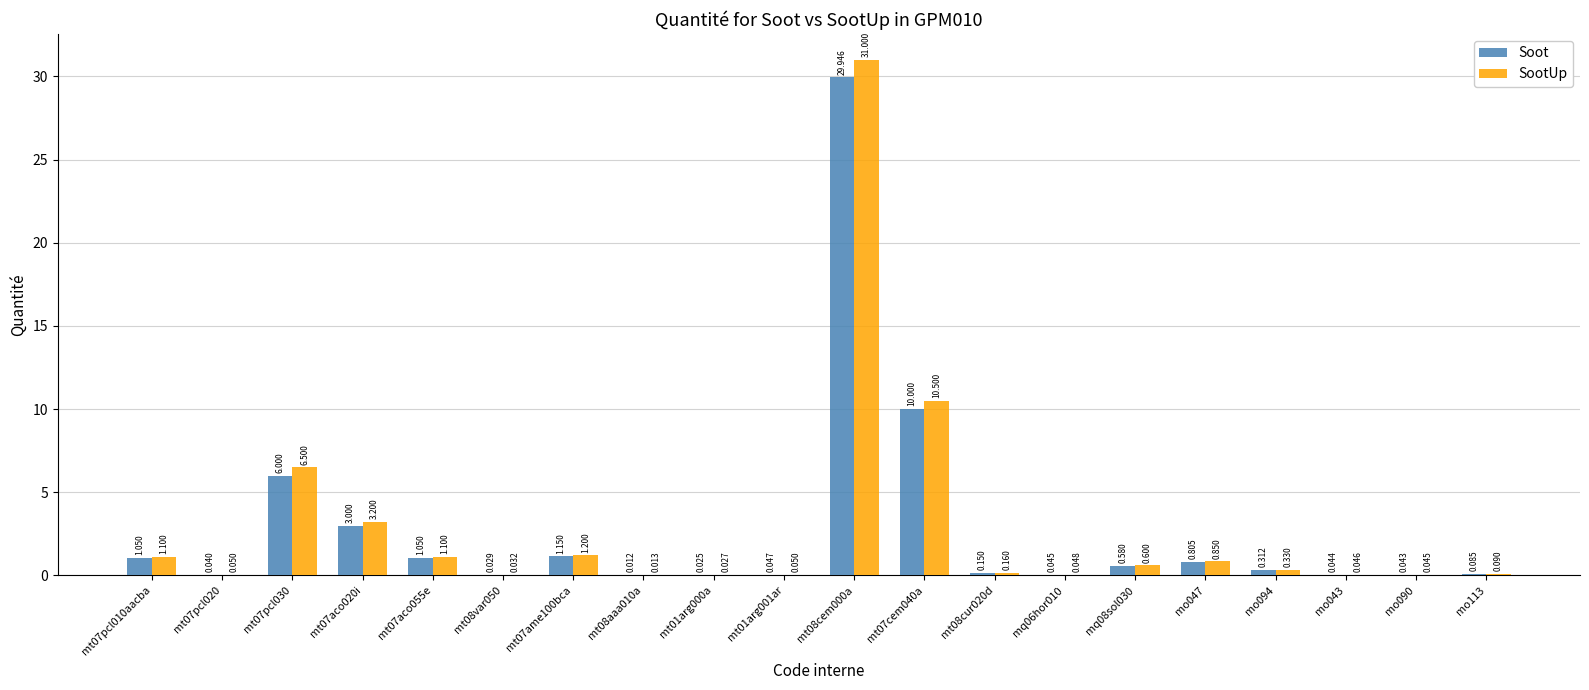

Is the value of SootUp at mo047 greater than the value of Soot at mo113?

Yes